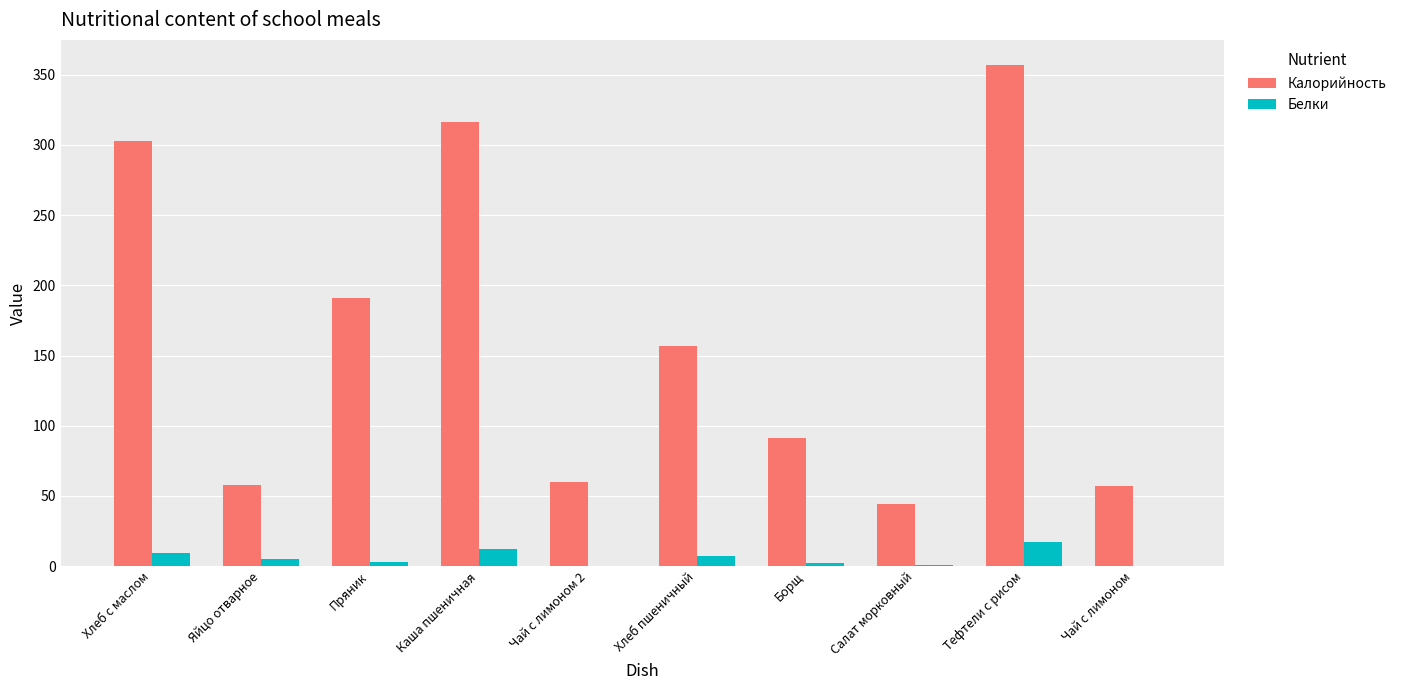

What is the sum of all Калорийность values?

1634